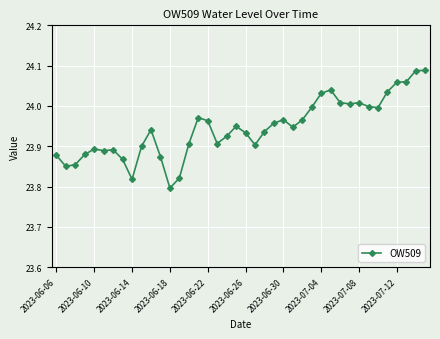

True or false: there are more than 0 points higher than both neighbors.

True